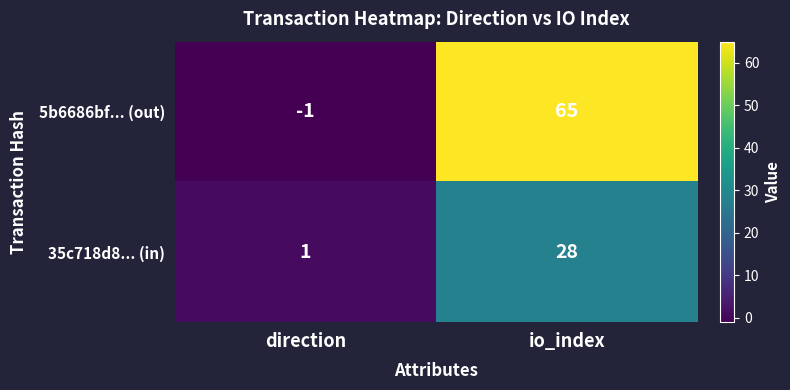

Count the number of categories in the chart.

2